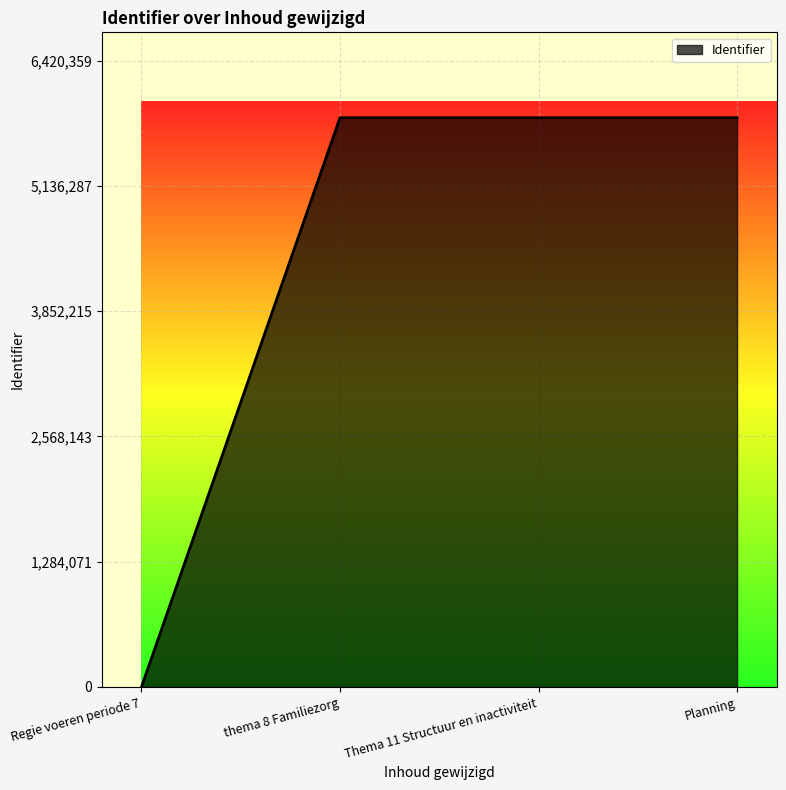

The chart shows a value of 9828195 at thema 8 Familiezorg. True or false?

False